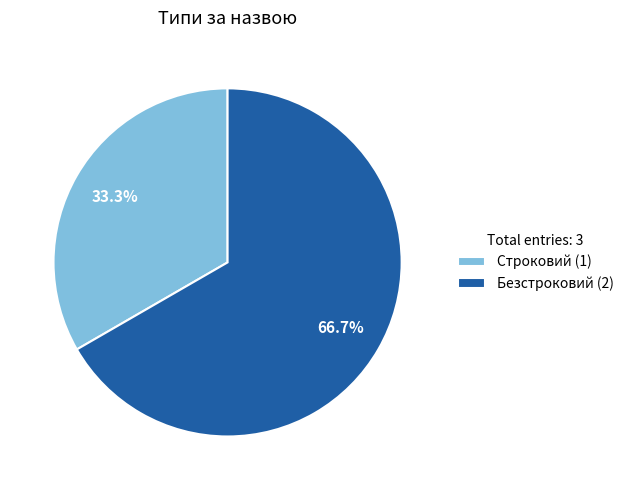

Is there any slice that represents more than half of the pie?

Yes